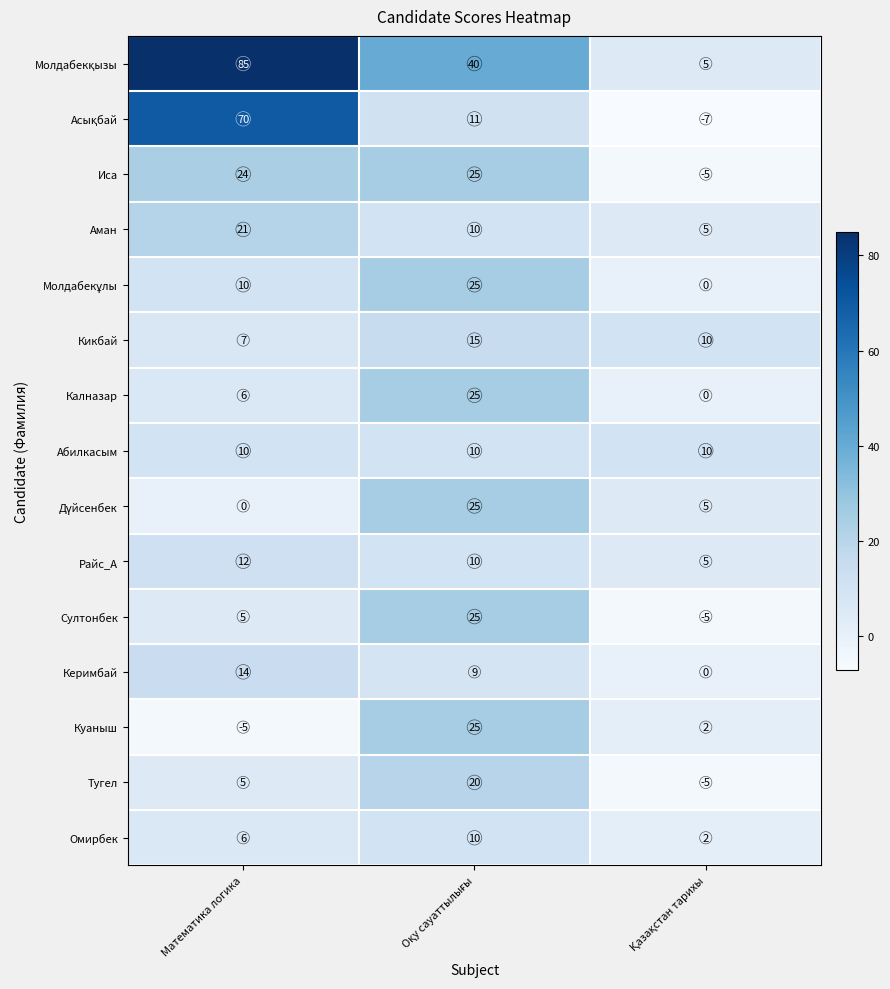

Count the Калназар values in the range 0 to 25.

3